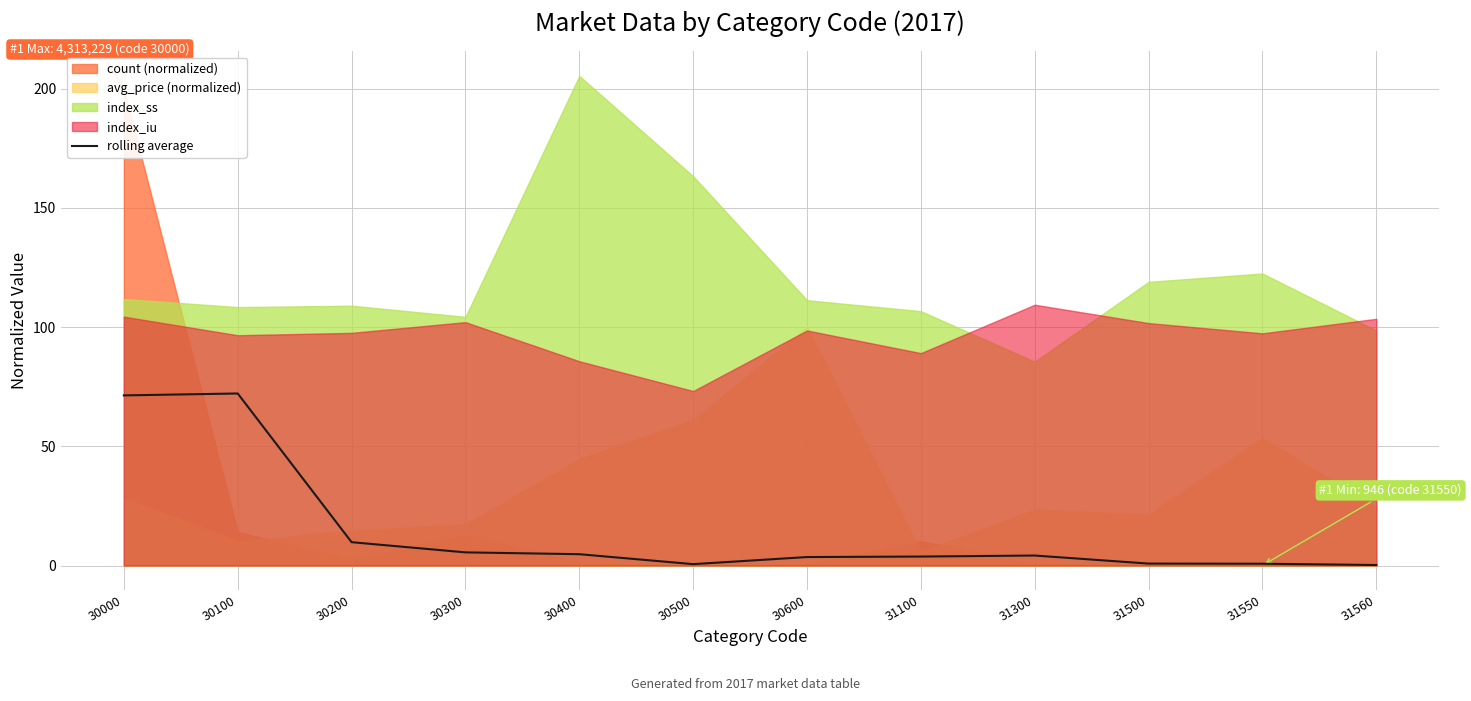

How many interior local peaks (higher than both neighbors) does the data have?

2